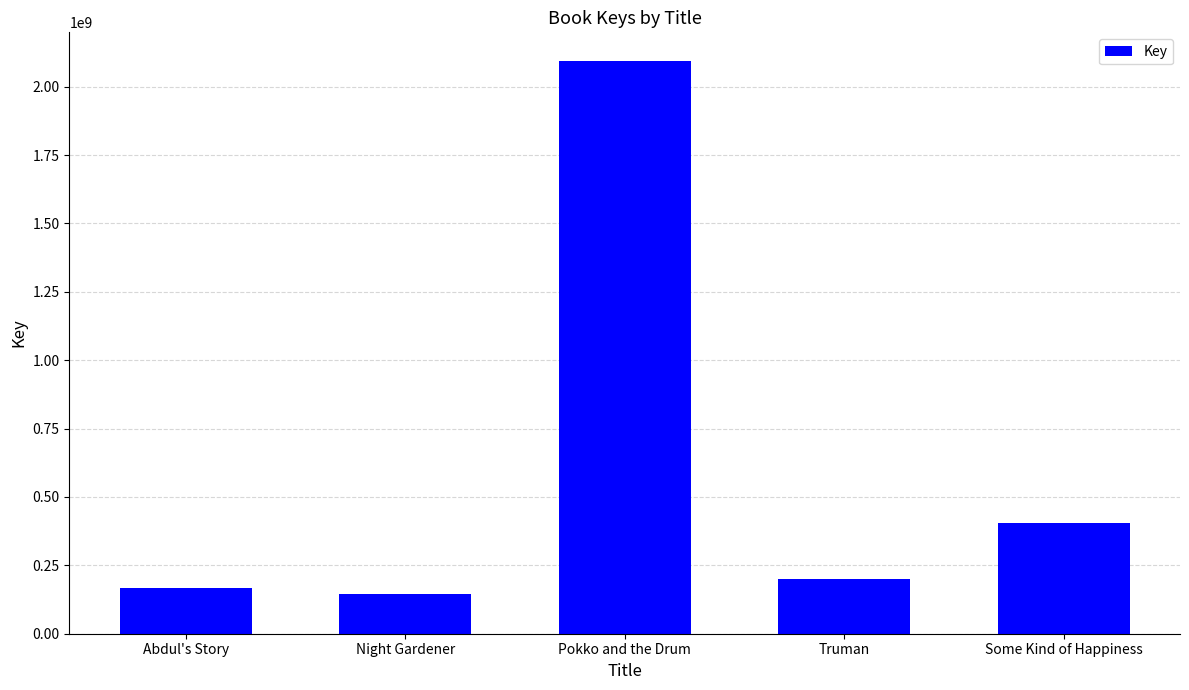

What is the change in value from Pokko and the Drum to Some Kind of Happiness?

-1689078764